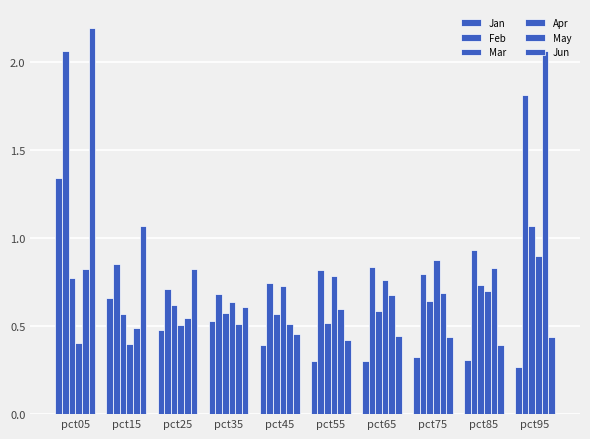

Does the chart contain any negative values?

No